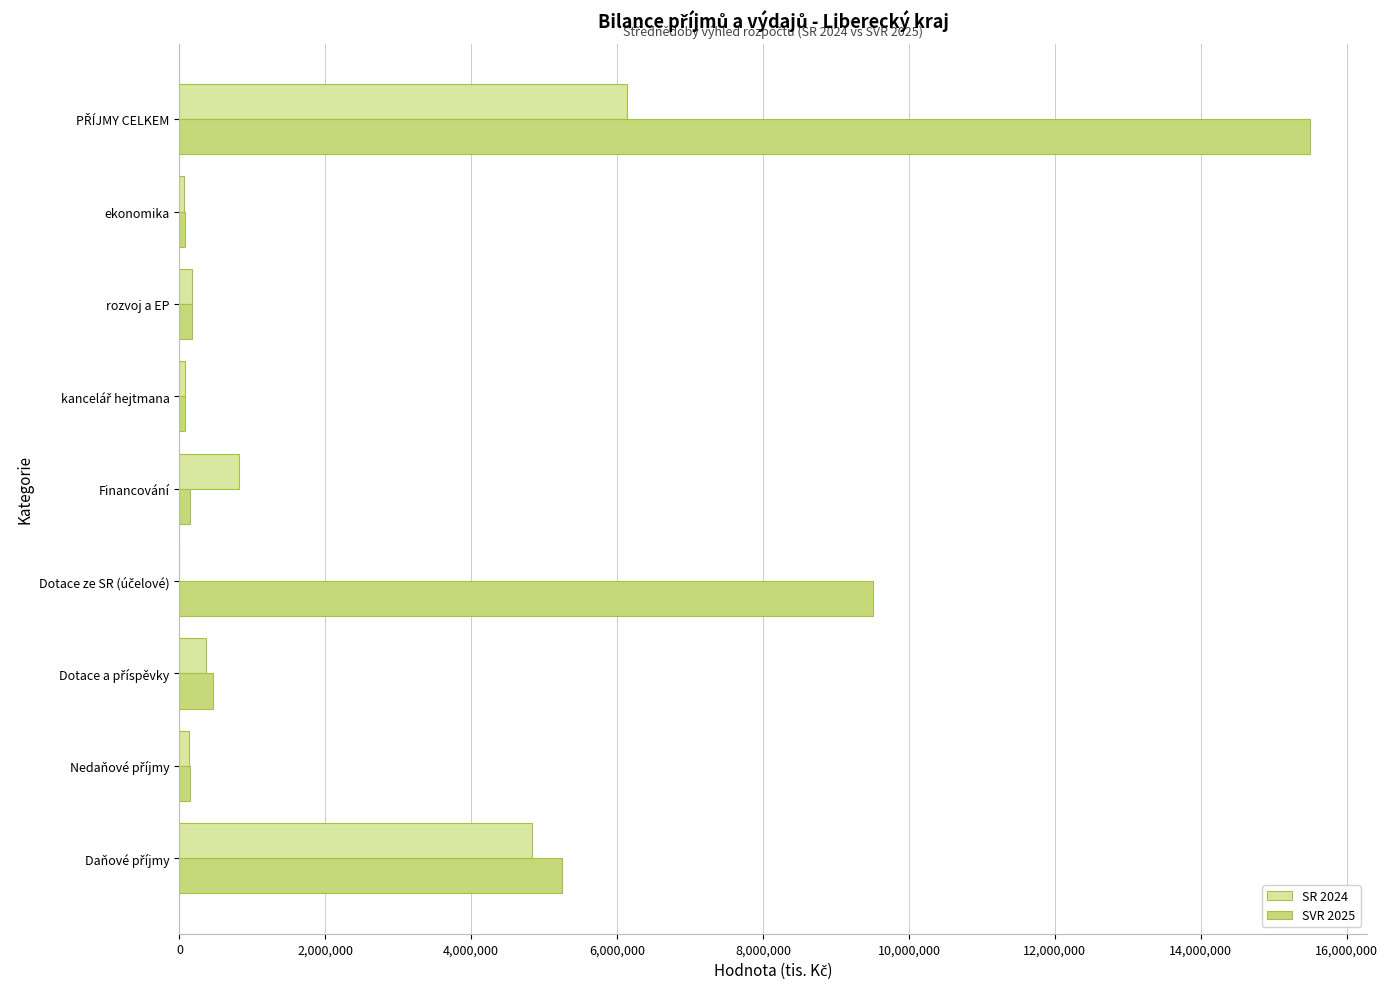

What is the maximum value shown in the chart?

15501528.2